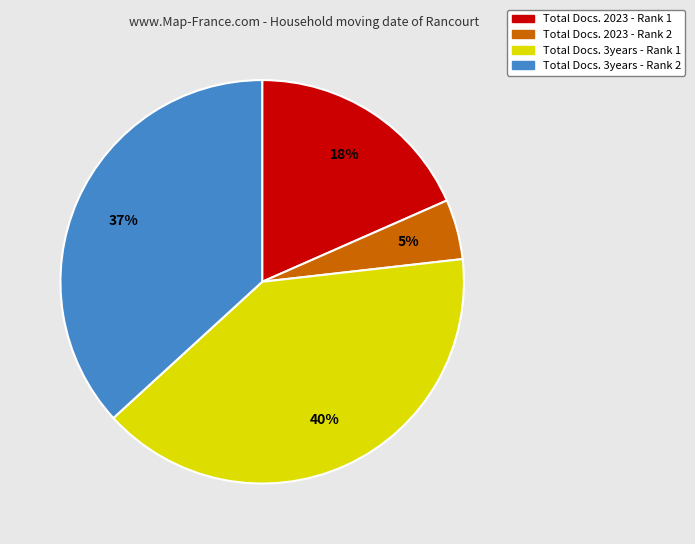

To the nearest percent, what is the average slice percentage?

25%